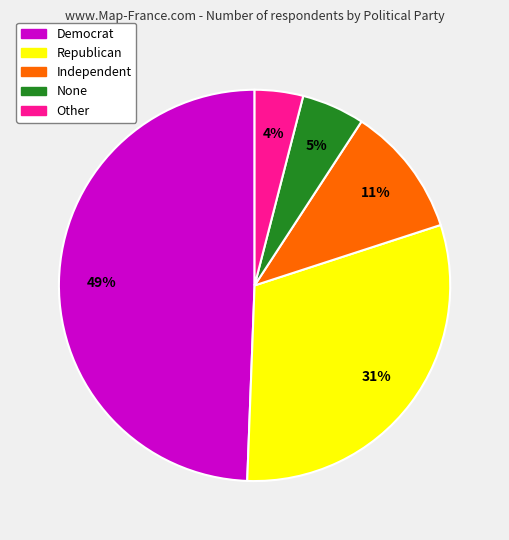

Is the sum of None and Republican greater than half?

No